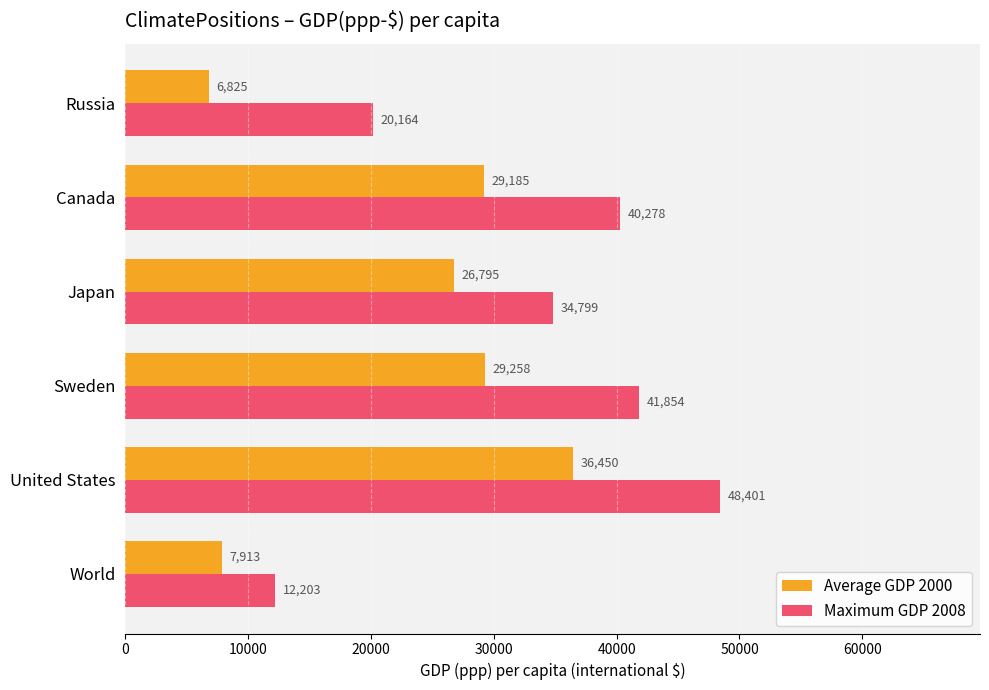

The value of Average GDP 2000 at Russia is 6825.4. True or false?

True